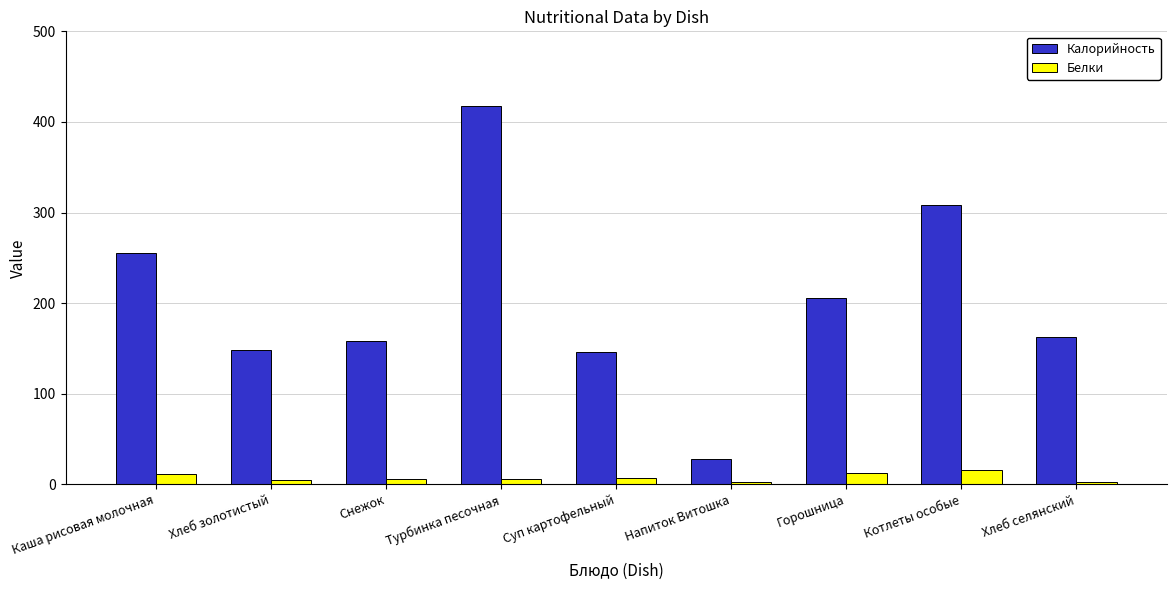

True or false: Калорийность has a value of 28.3 at Напиток Витошка.

True